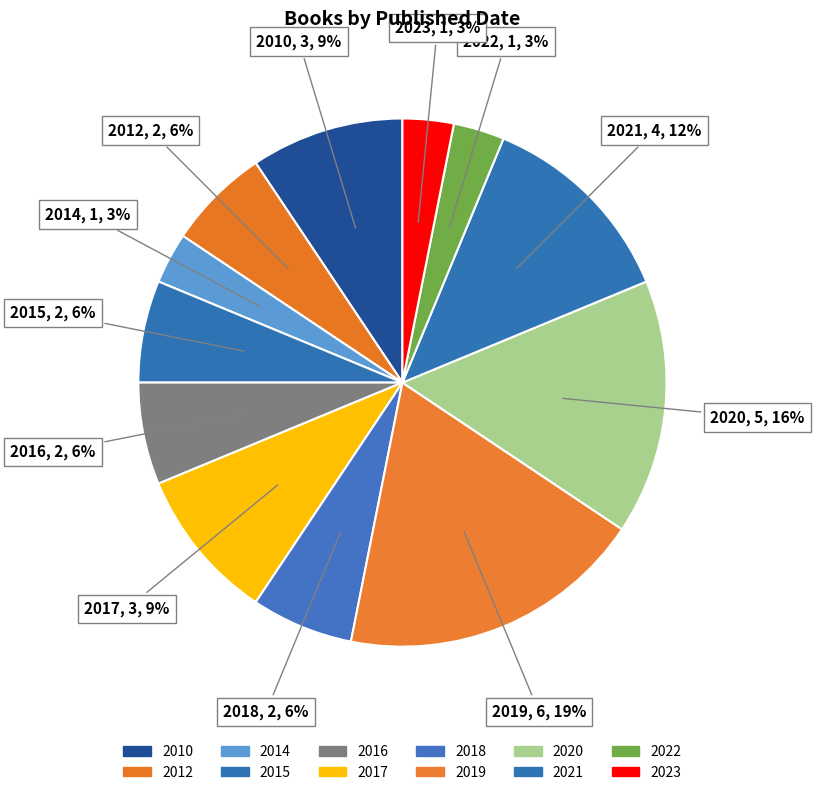

How many slices are in this pie chart?

12